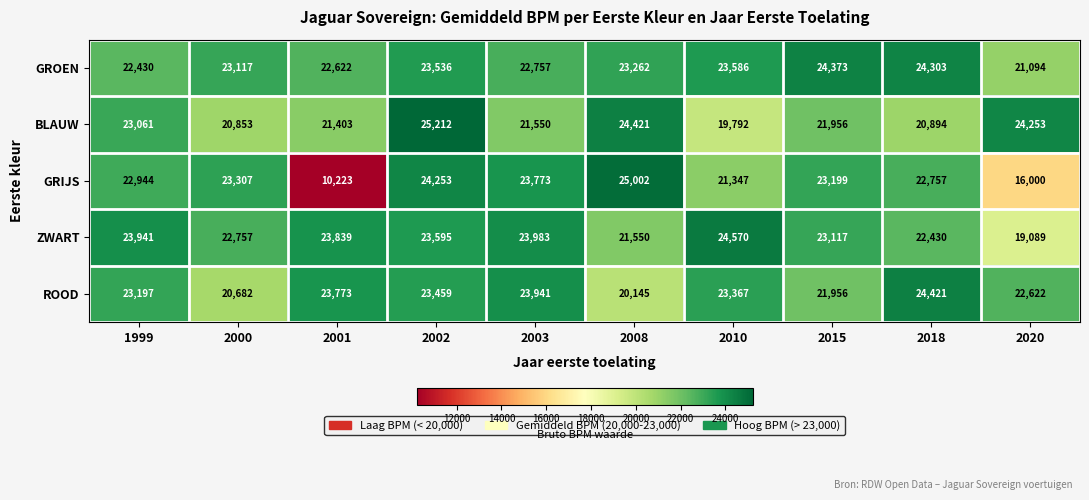

Rank the series at 2000 from highest to lowest value.

GRIJS, GROEN, ZWART, BLAUW, ROOD